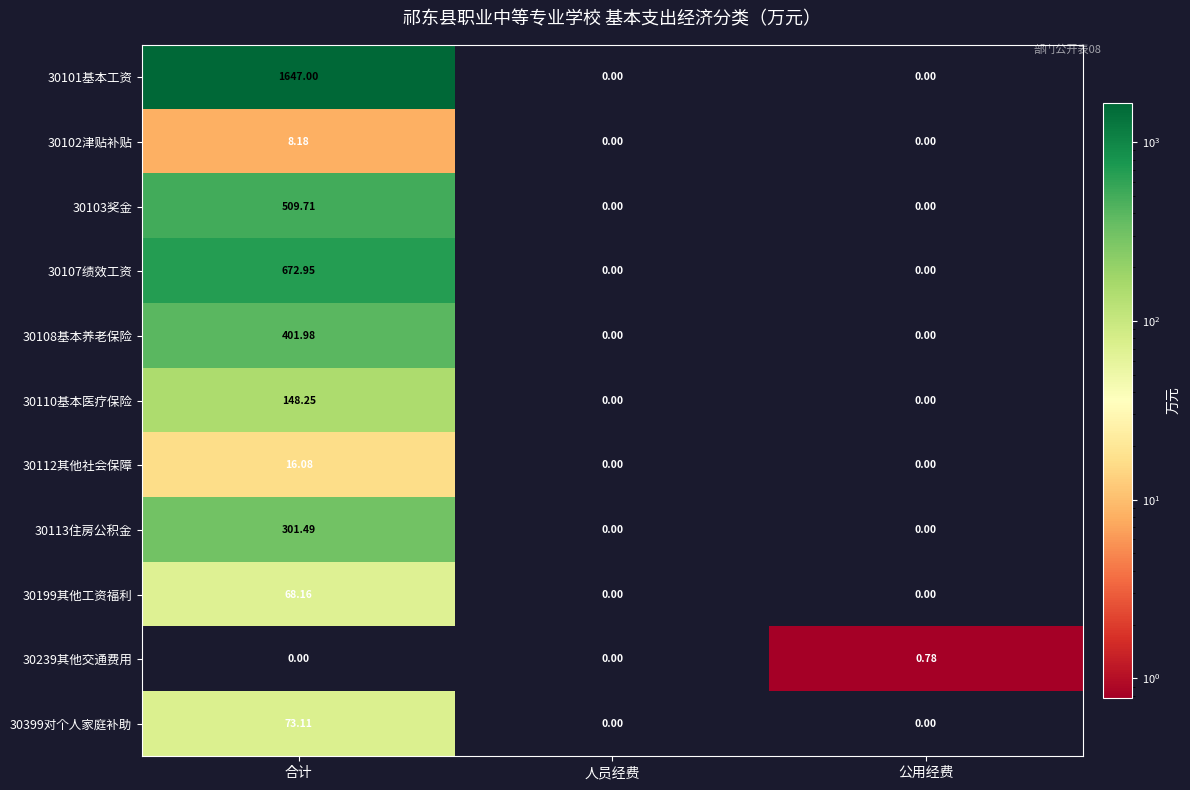

Which series has the widest spread of values?

30101基本工资